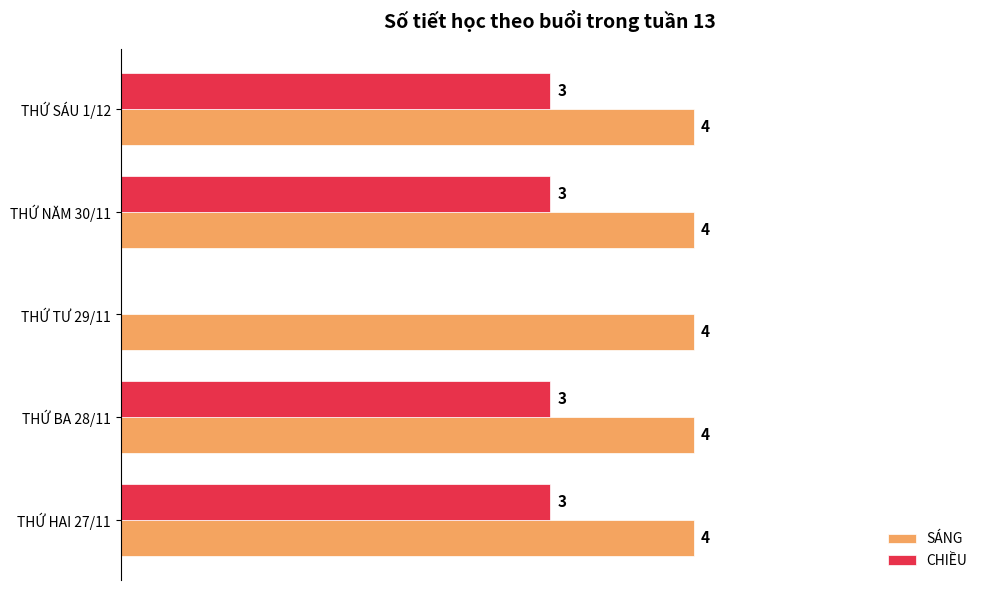

At which label is CHIỀU closest to 1?

THỨ TƯ 29/11